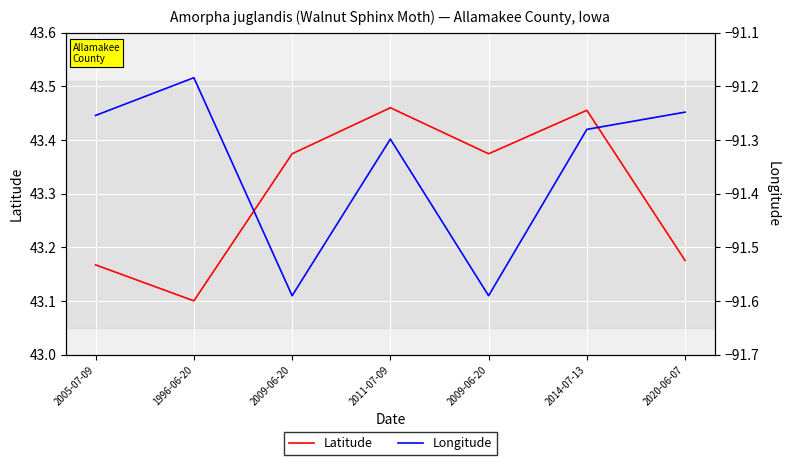

What is the value of the Latitude point at the 4th from the left?

43.5